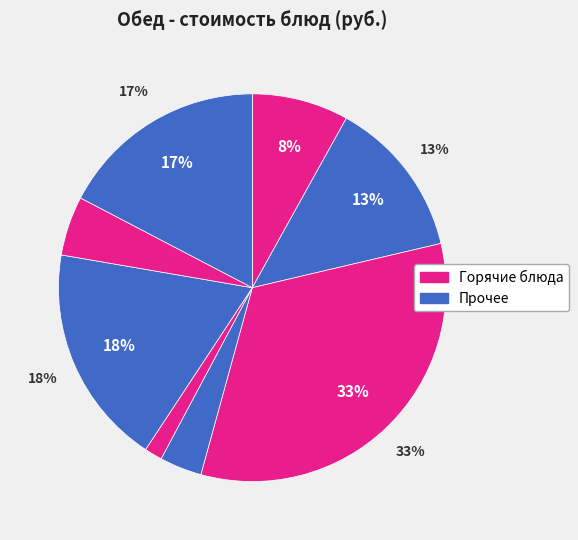

How many slices are in this pie chart?

8